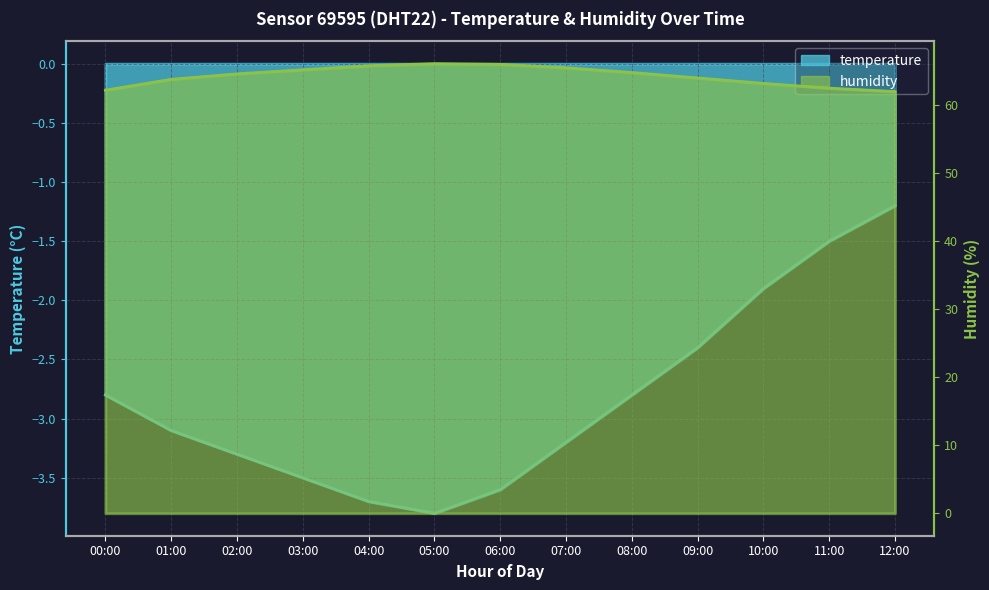

What are all the series names shown in the legend?

temperature, humidity